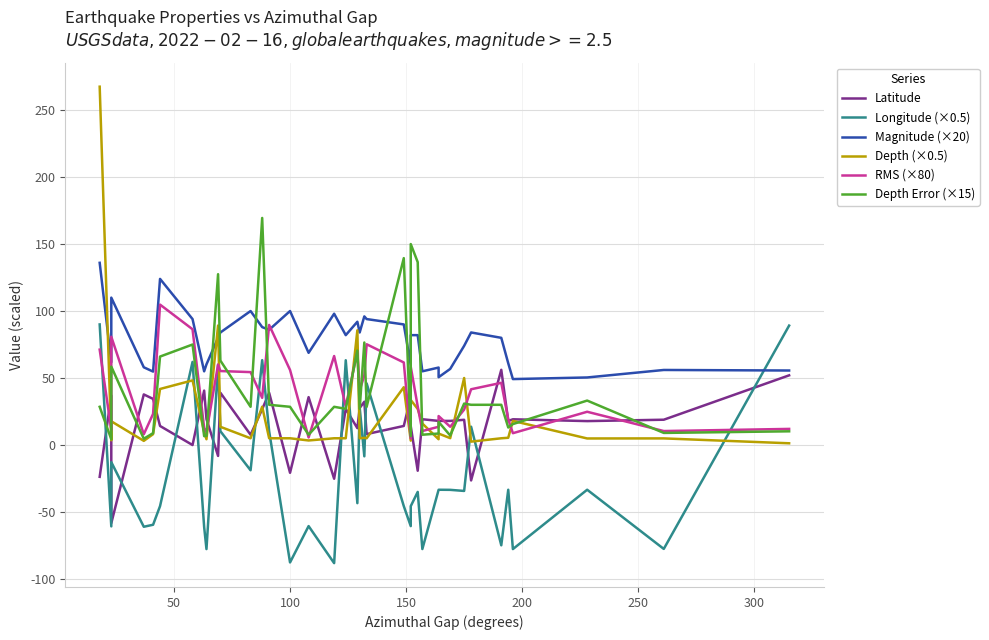

Which series has the largest total across all categories?

Magnitude (×20)